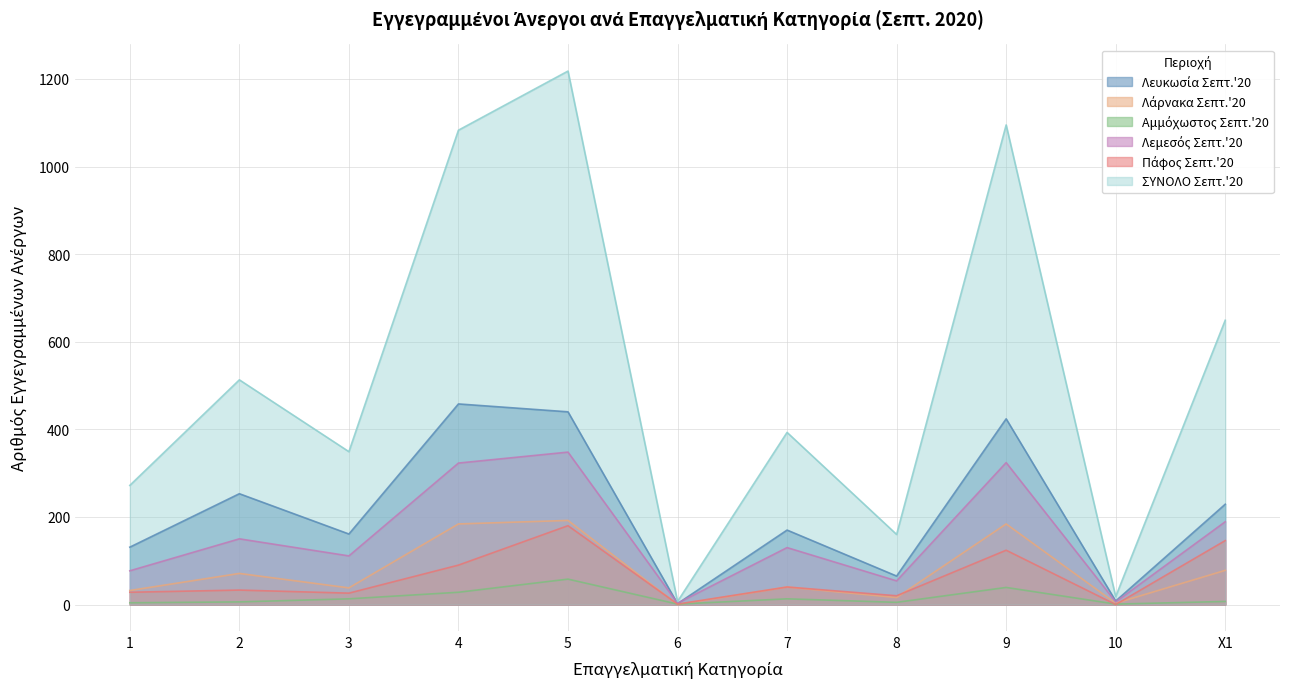

What position from the left is 4?

4